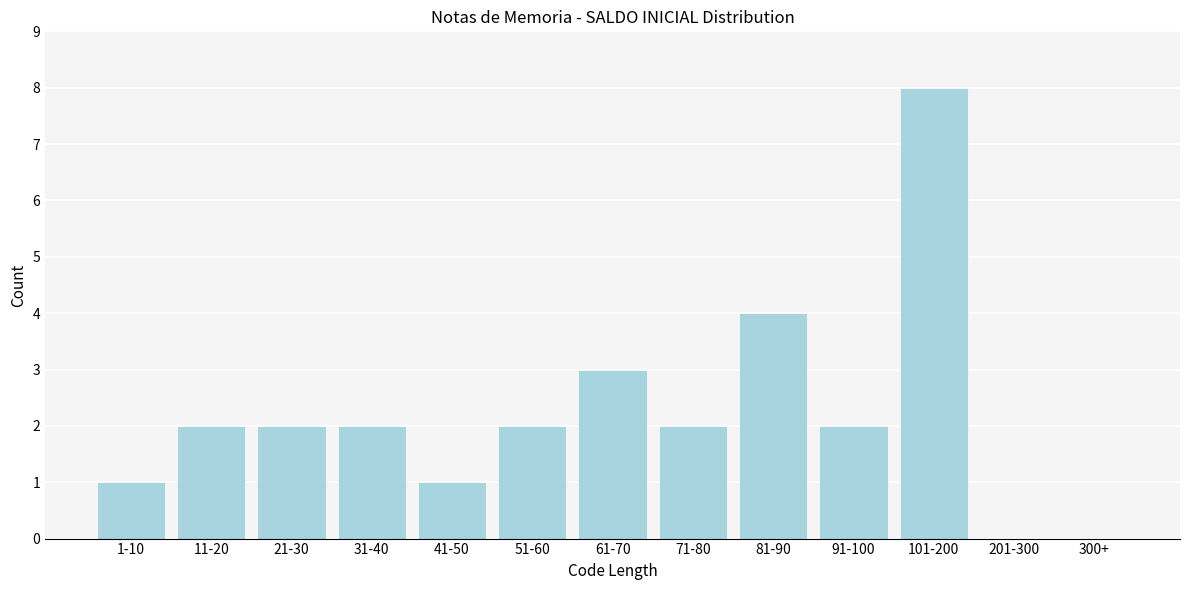

Reading left to right, extract all data points from this chart.

1-10=1	11-20=2	21-30=2	31-40=2	41-50=1	51-60=2	61-70=3	71-80=2	81-90=4	91-100=2	101-200=8	201-300=0	300+=0